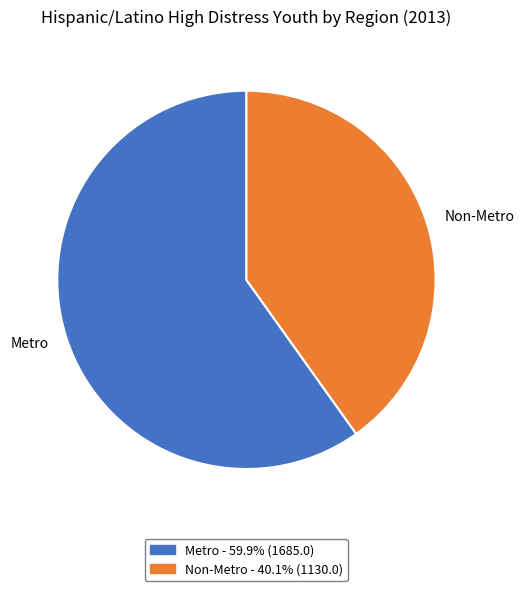

True or false: Non-Metro accounts for 54% of the total.

False